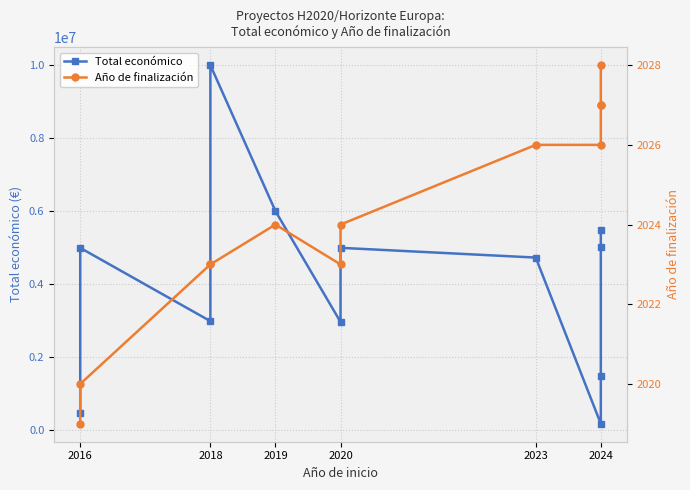

What is the difference between the maximum and minimum values in the Total económico series?

9818847